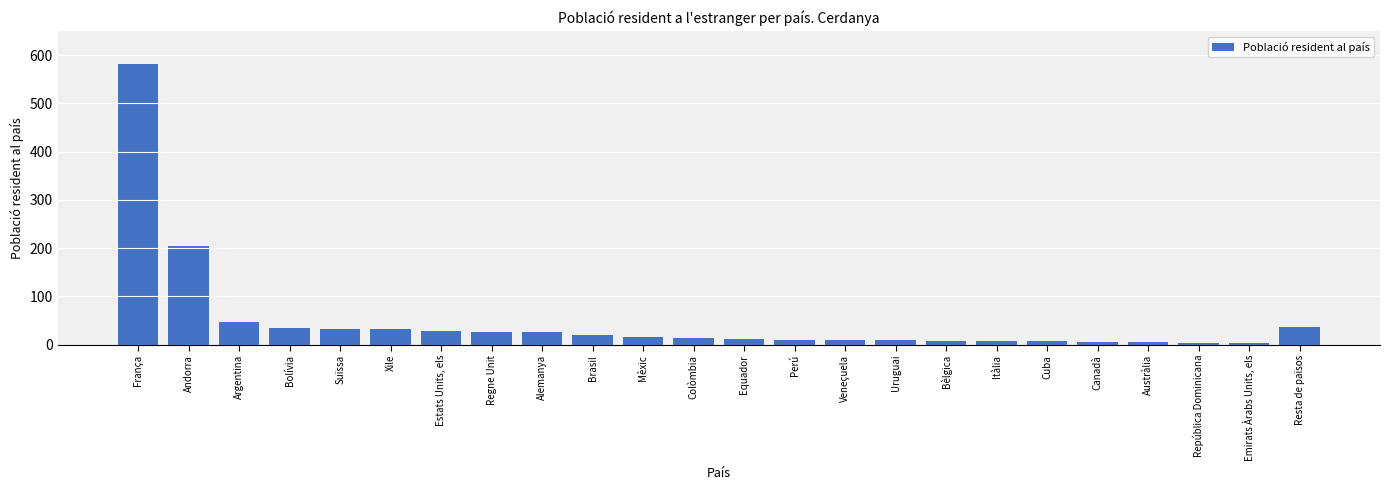

What is the difference between the maximum and minimum values?

578